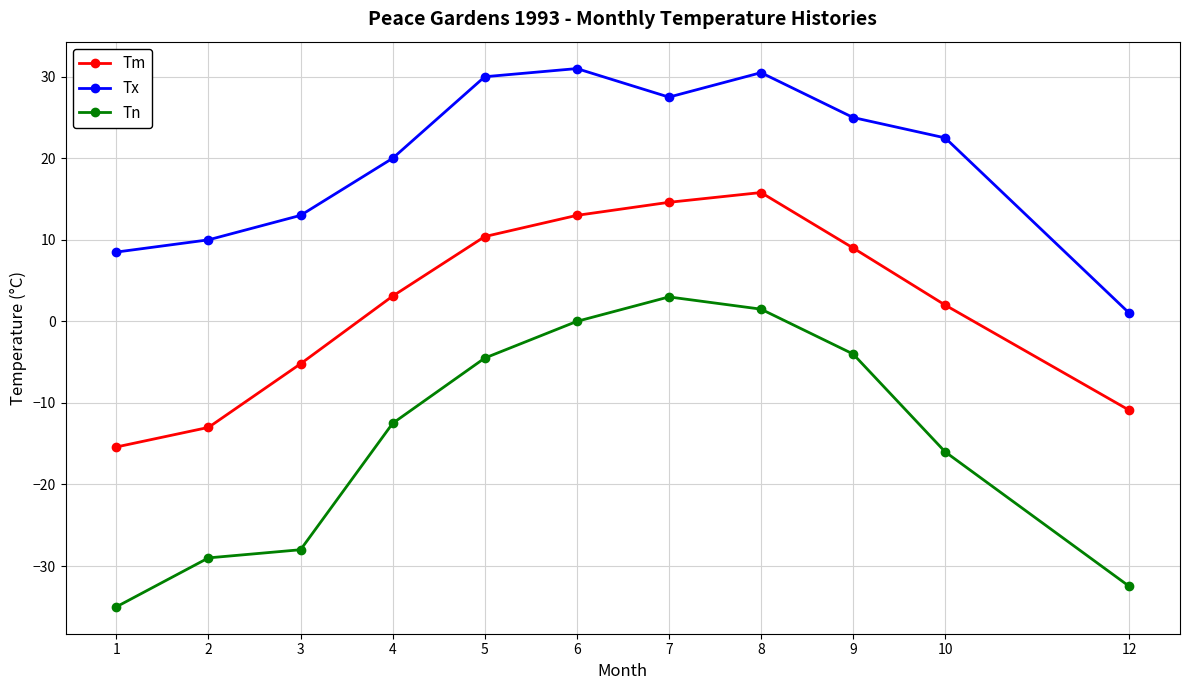

Which series has the widest spread of values?

Tn